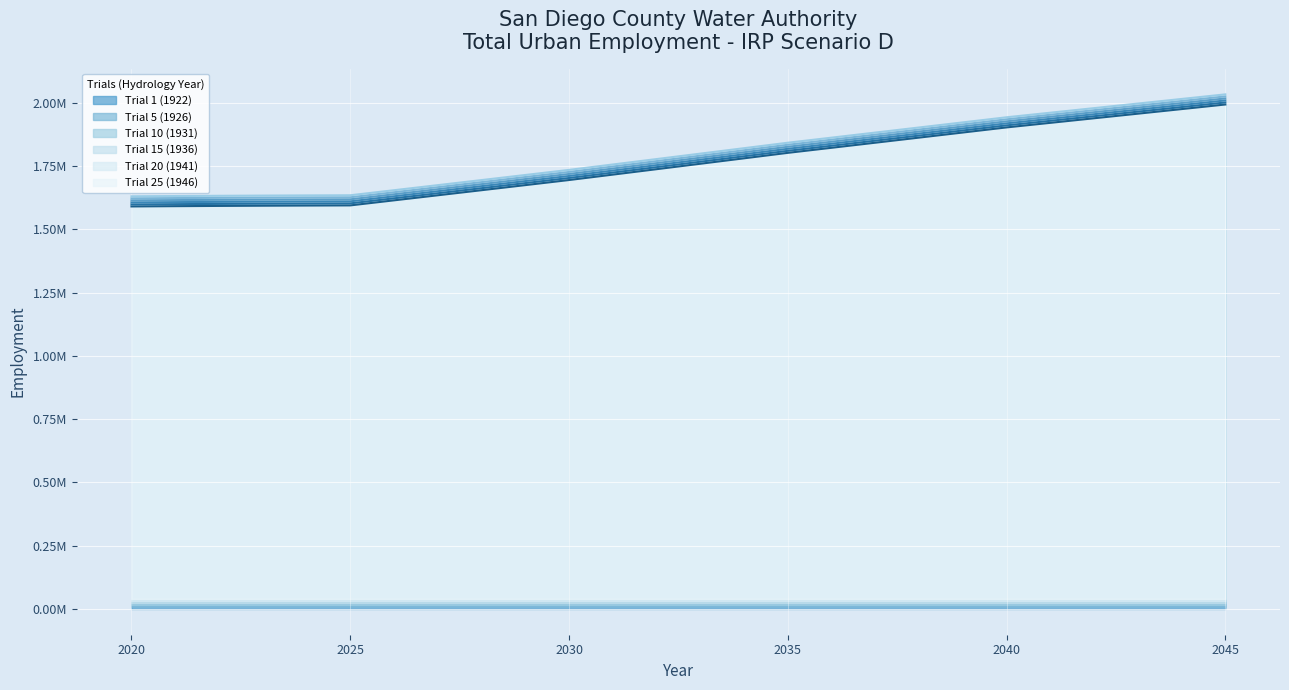

What is the sum of all Trial 5 (1926) values?

45943898.6